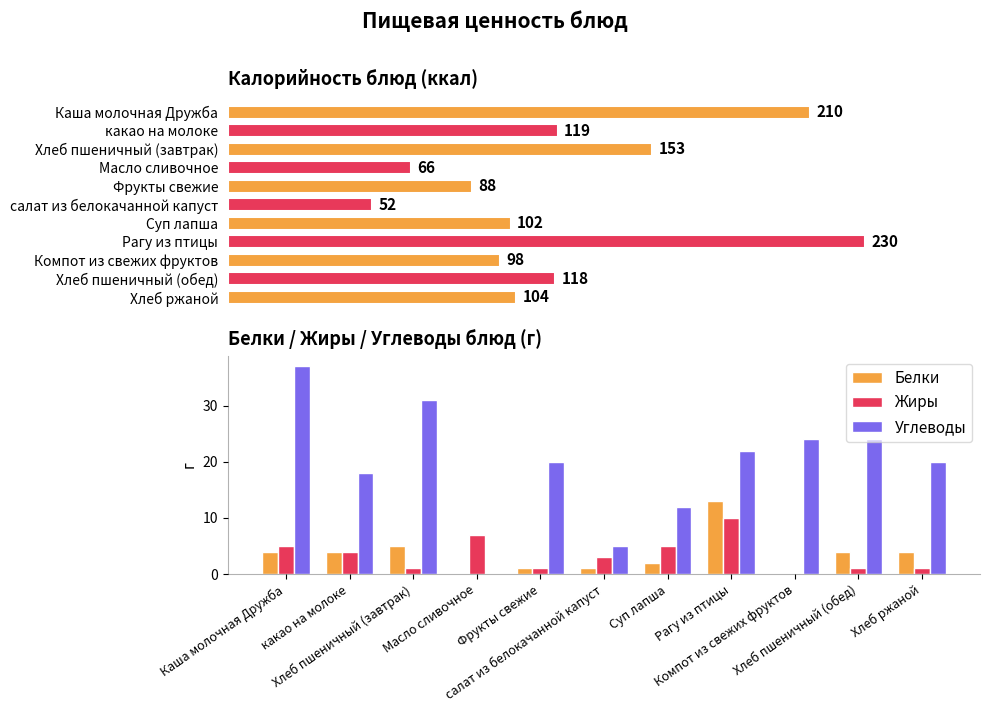

How many values in Жиры are above zero?

10